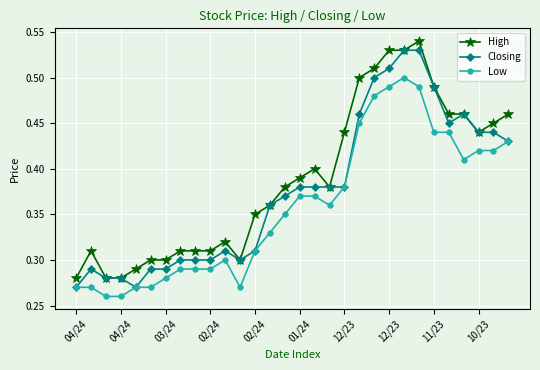

Count the Low values in the range 0 to 1.

30